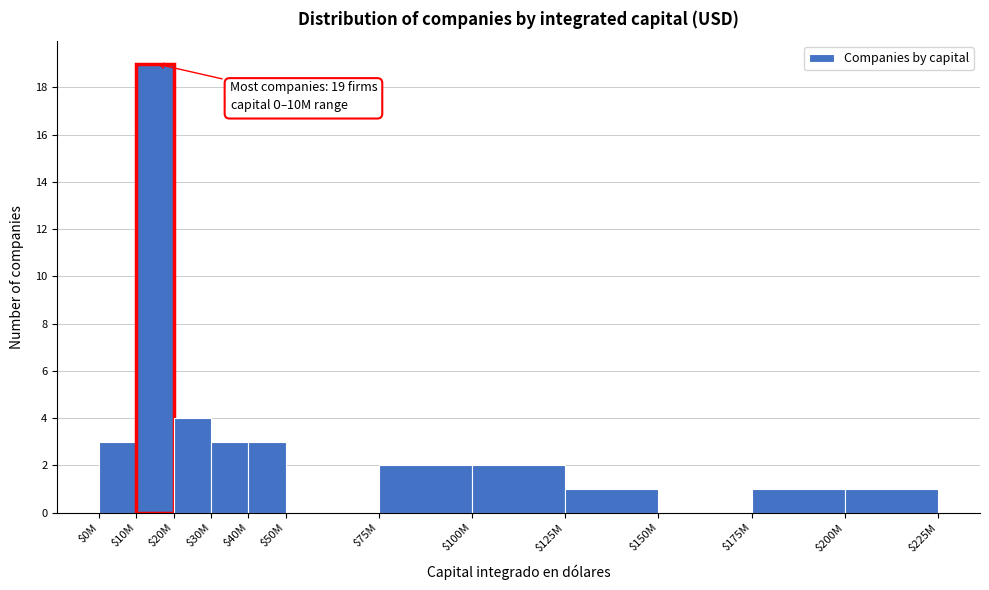

What is the approximate value at $10M?

19